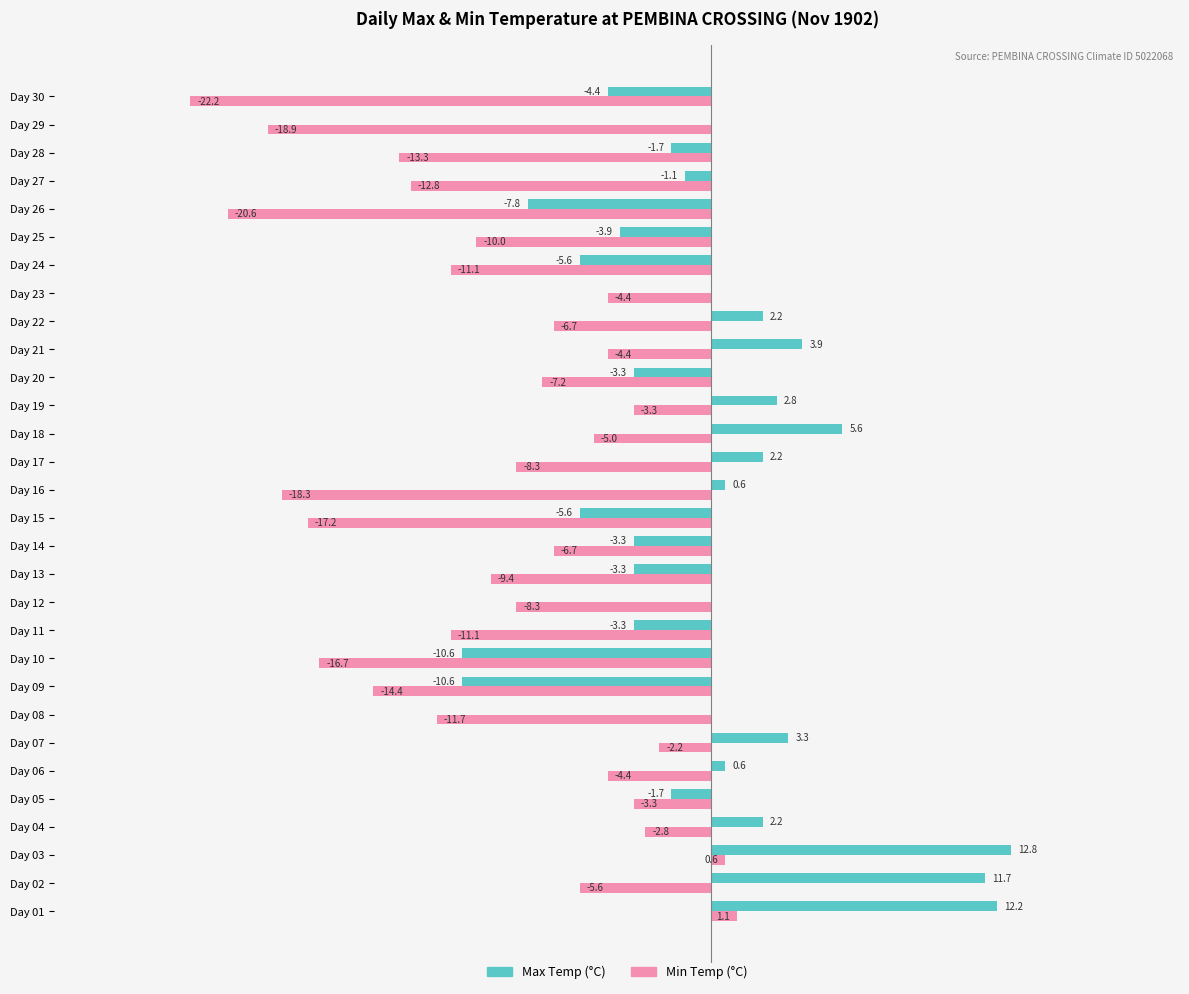

At which category is the sum across all series the highest?

Day 03